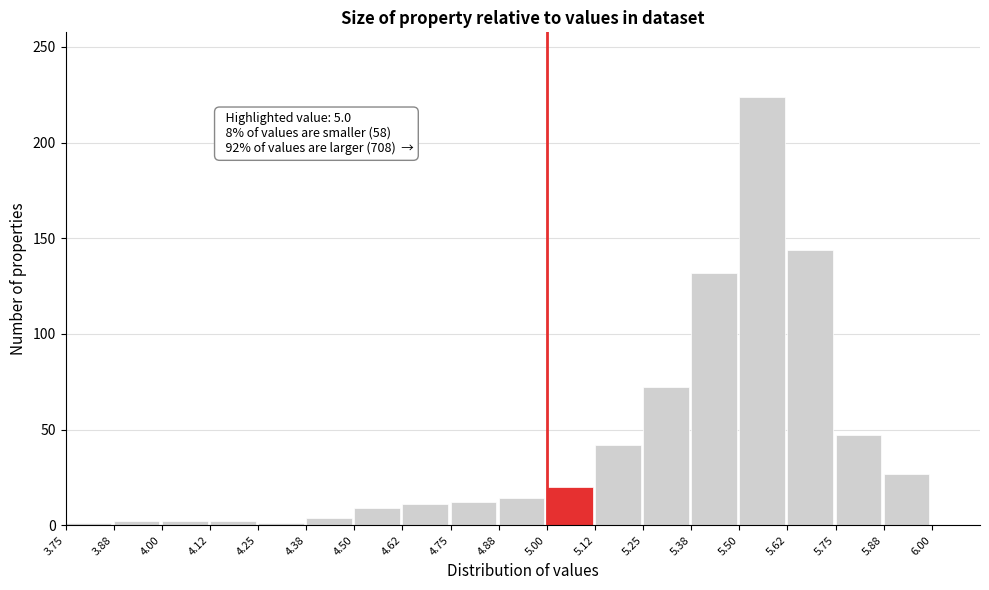

Over which range of the x-axis is the bar tallest?

5.500 to 5.625